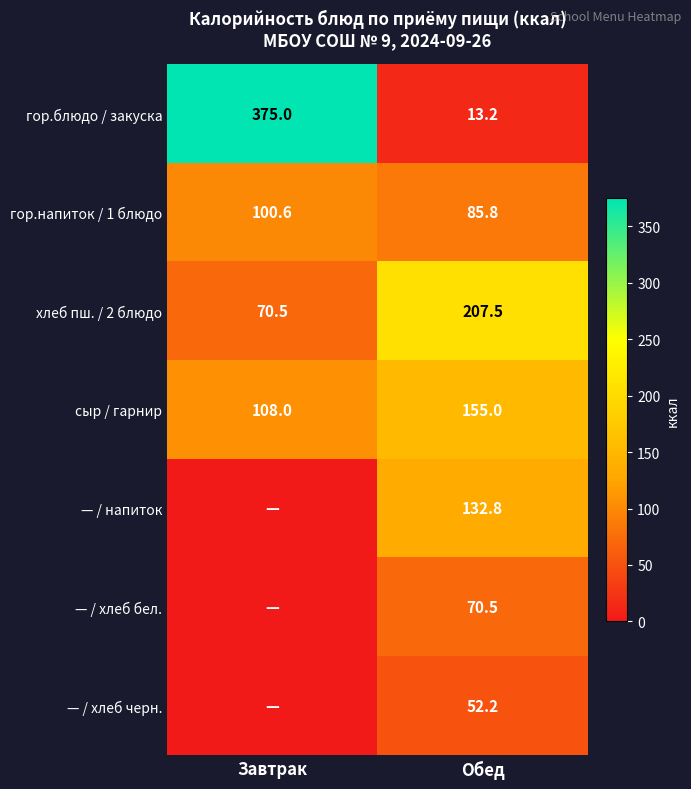

Is the value of сыр / гарнир at Обед greater than the value of — / хлеб бел. at Обед?

Yes